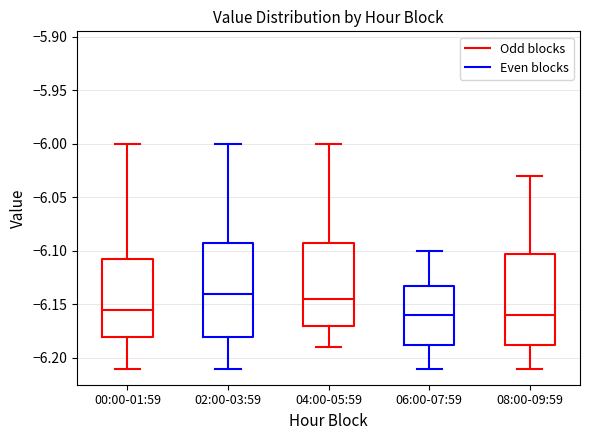

Reading left to right, transcribe this box plot: for each box, give where its median line is, the range the box spans, and where its two whiskers end, as read against the y-axis. The values are not printed on the chart, so give them approximately, as read against the axis.

00:00-01:59: median -6.155, box -6.180 to -6.105, whiskers -6.210 to -6.000
02:00-03:59: median -6.140, box -6.180 to -6.090, whiskers -6.210 to -6.000
04:00-05:59: median -6.145, box -6.170 to -6.090, whiskers -6.190 to -6.000
06:00-07:59: median -6.160, box -6.185 to -6.130, whiskers -6.210 to -6.100
08:00-09:59: median -6.160, box -6.185 to -6.100, whiskers -6.210 to -6.030